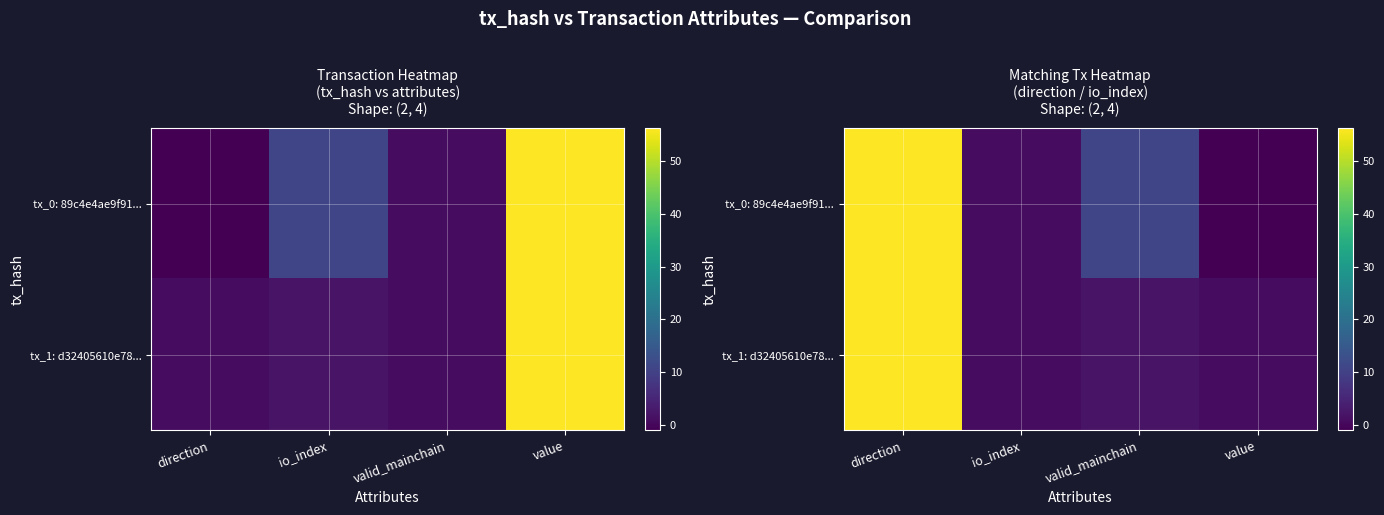

Which series has the largest total across all categories?

tx_0: 89c4e4ae9f91...